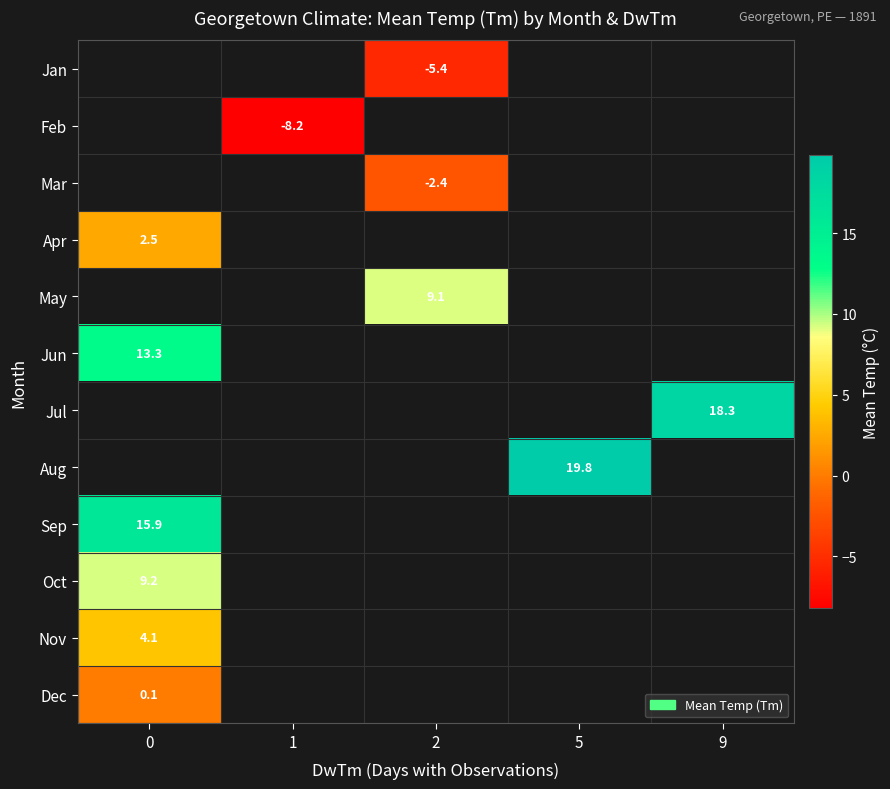

The value of Oct at 0 is 14.1. True or false?

False